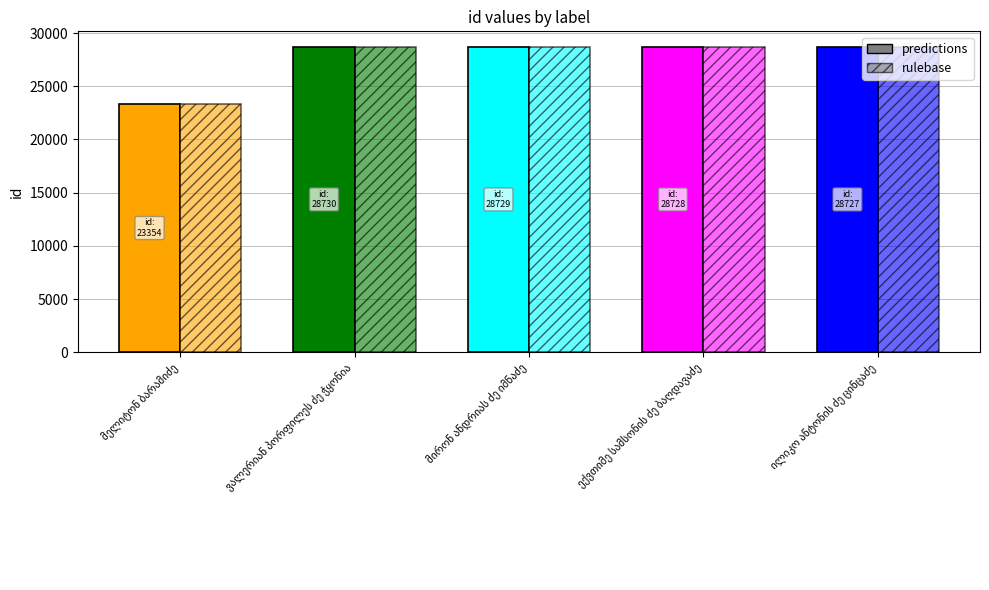

What is the label of the 4th bar from the left?

ექვთიმე სამსონის ძე ბაღდავაძე